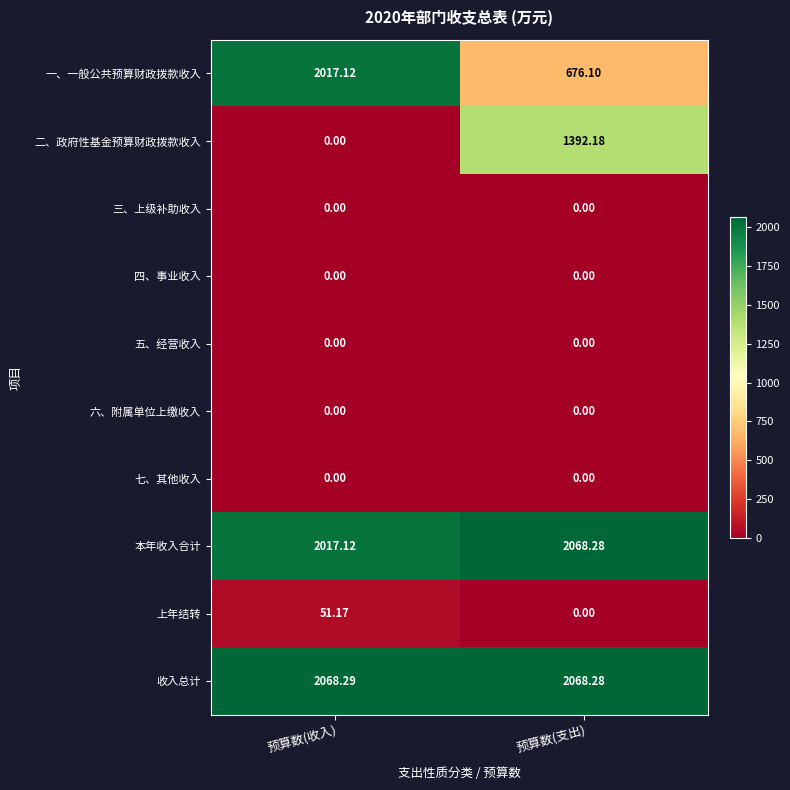

Where is 一、一般公共预算财政拨款收入 nearest to the value 1346?

预算数(支出)